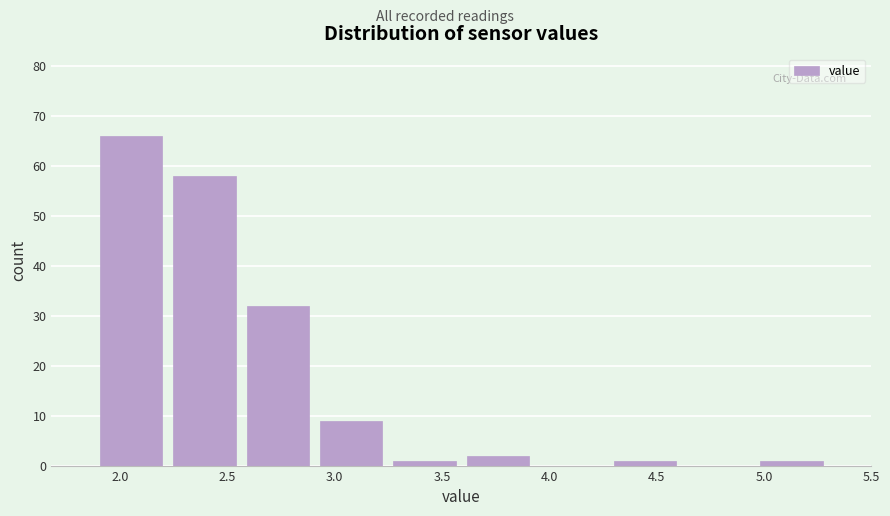

Reading left to right, list every bar in this chart as the range it spans on the x-axis followed by its height. Neither the bar edges nor the heights are printed on the chart, so give them approximately, as read against the axes.

1.90 to 2.20: 66
2.20 to 2.55: 58
2.55 to 2.90: 32
2.90 to 3.25: 9
3.25 to 3.60: 1
3.60 to 3.95: 2
3.95 to 4.25: 0
4.25 to 4.60: 1
4.60 to 4.95: 0
4.95 to 5.30: 1